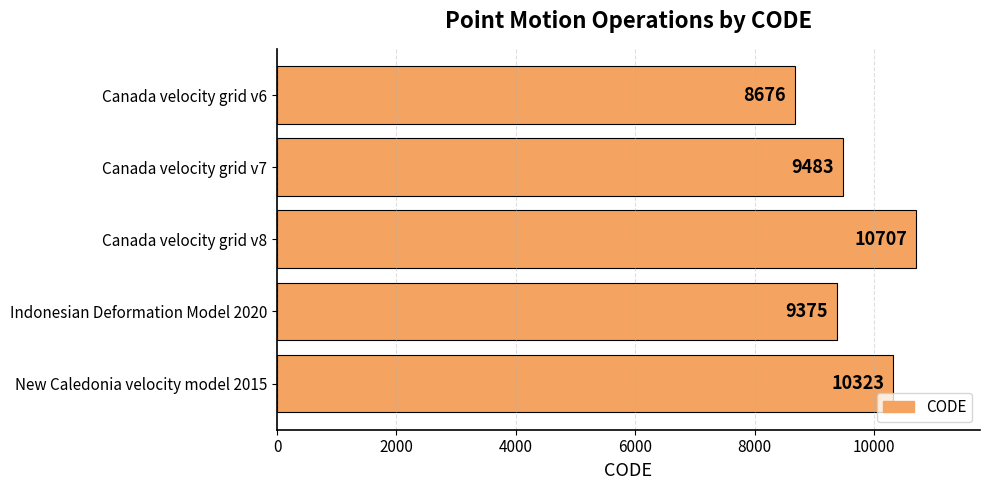

Count the number of categories in the chart.

5